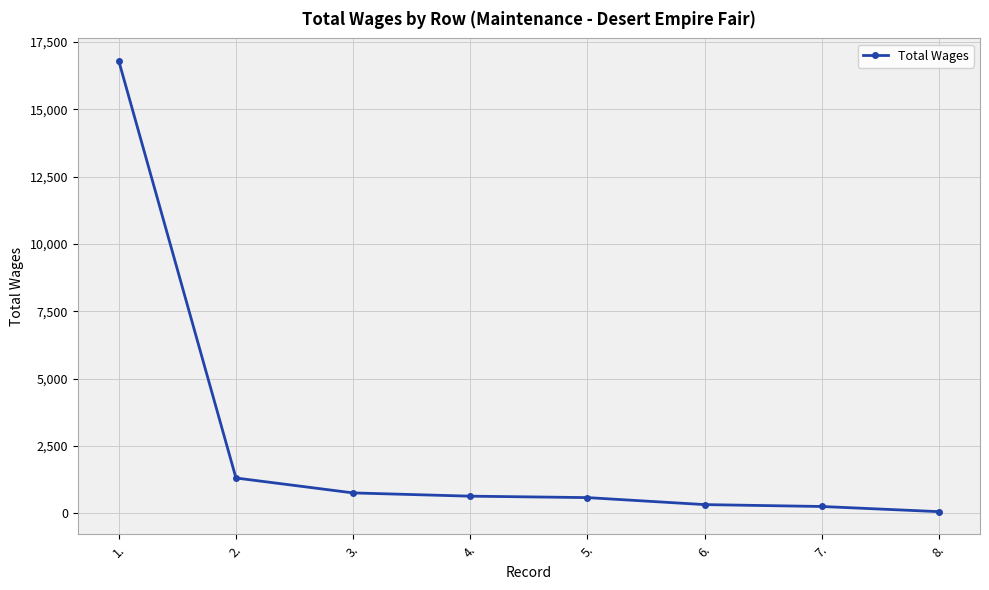

What is the difference between the second highest and minimum values?

1250